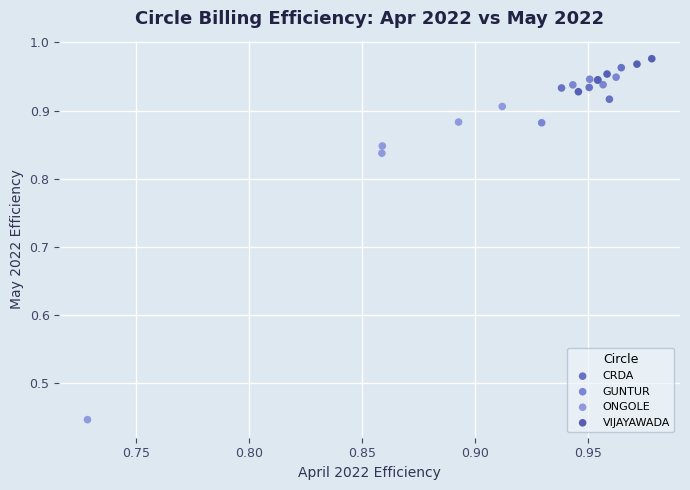

Which series reaches the minimum Y coordinate?

ONGOLE